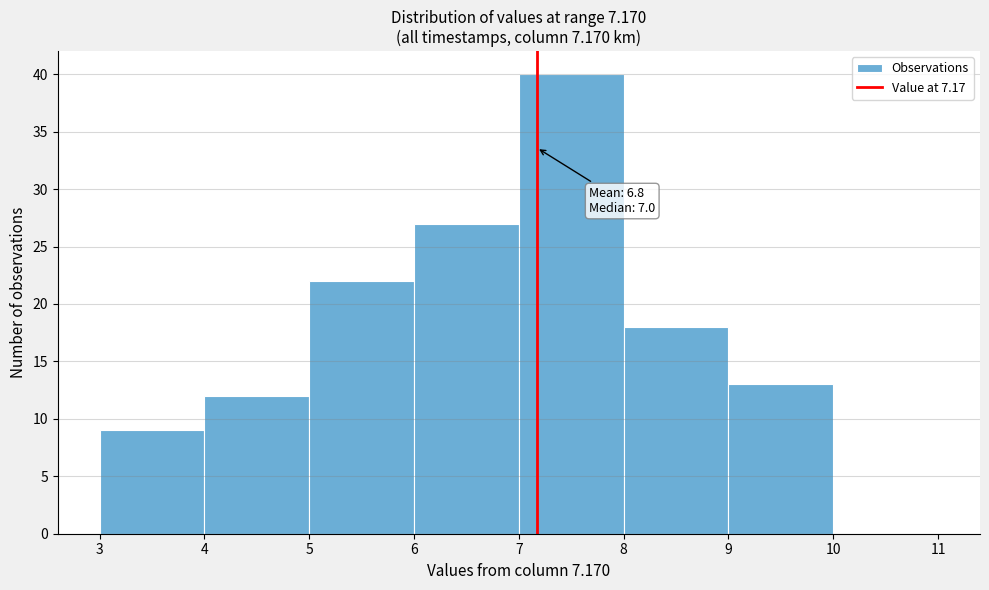

Over which range of the x-axis is the bar tallest?

7 to 8